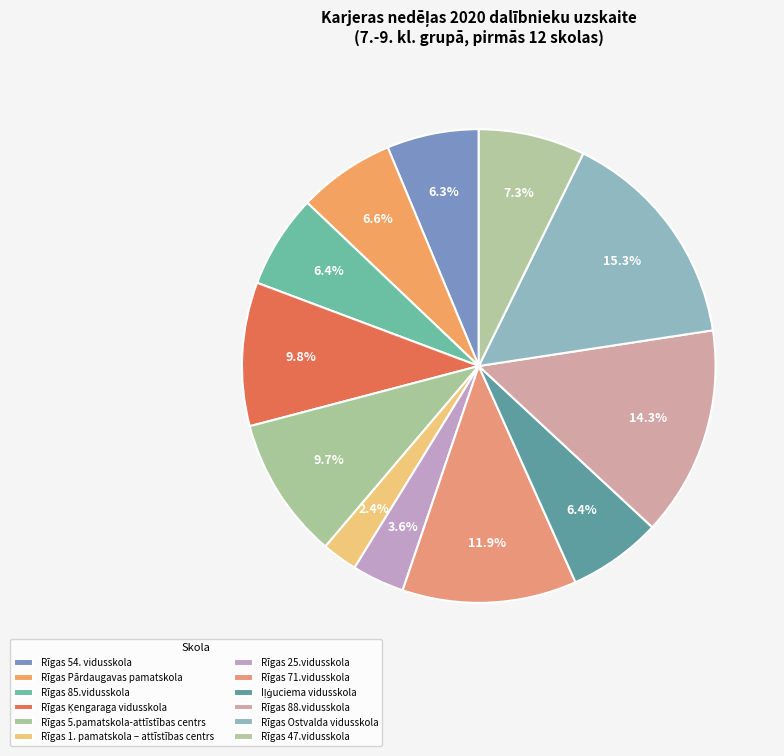

How many segments does this pie chart have?

12